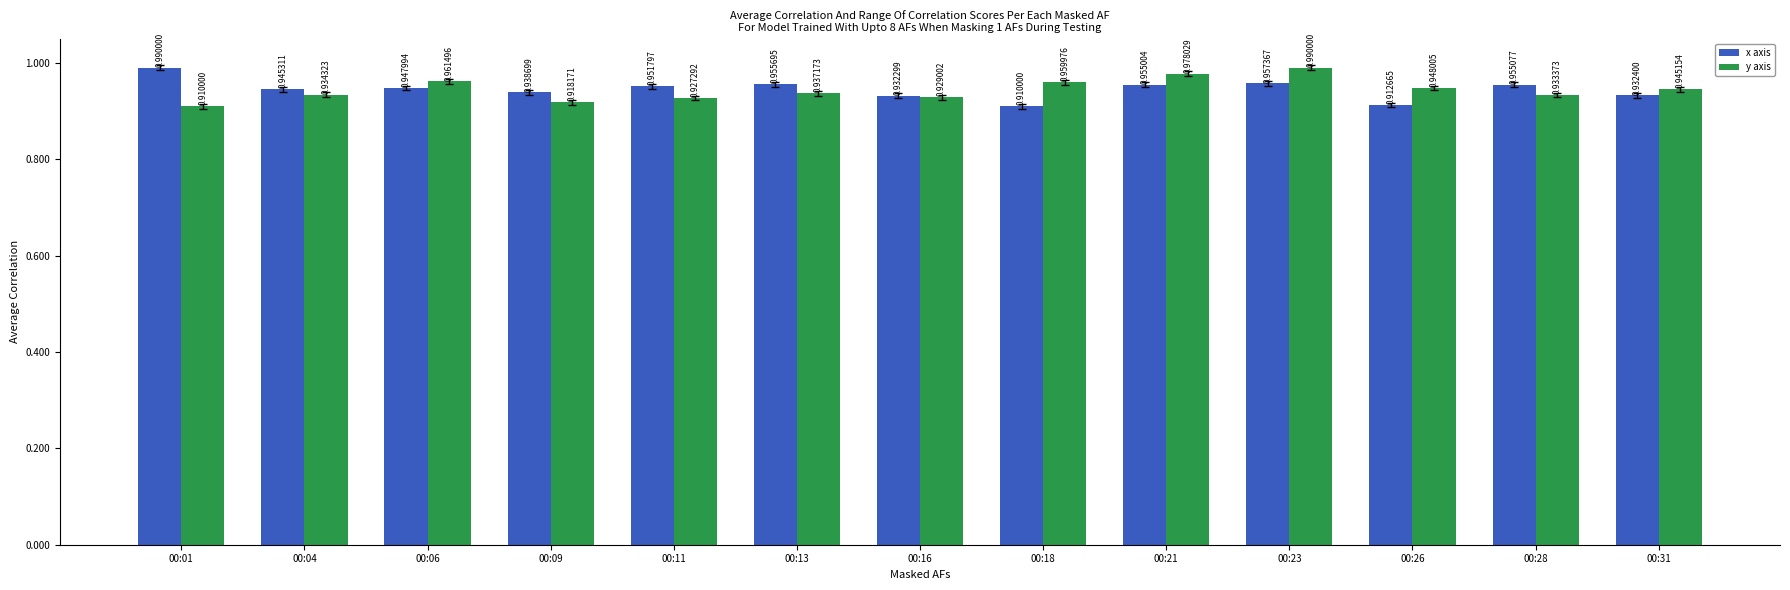

Between 00:13 and 00:28, which series saw the biggest shift?

y axis